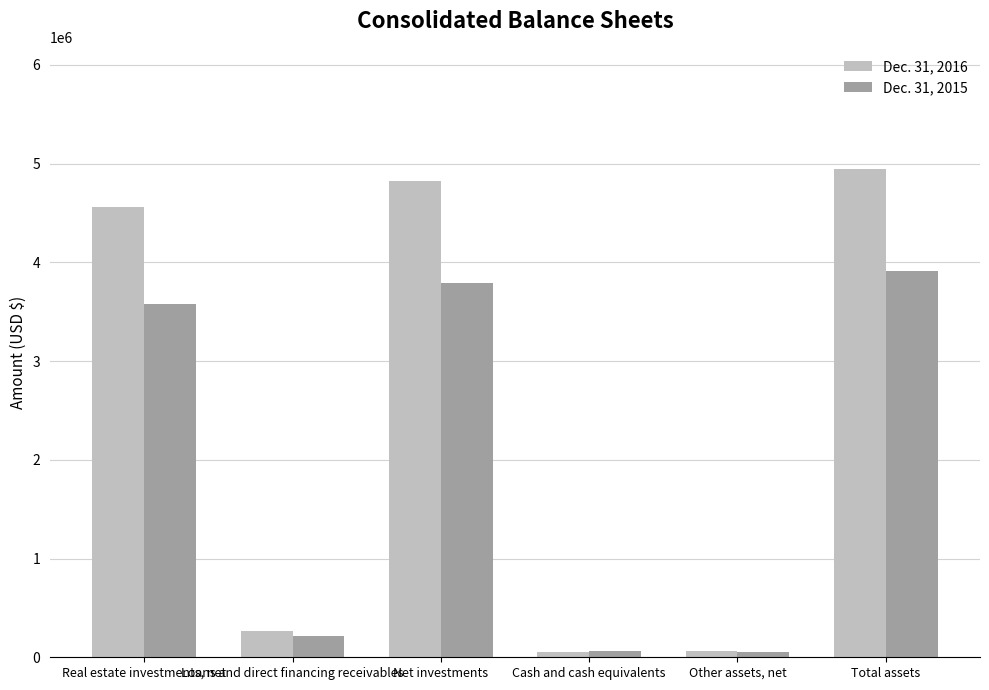

Which series changed the most between Real estate investments, net and Loans and direct financing receivables?

Dec. 31, 2016